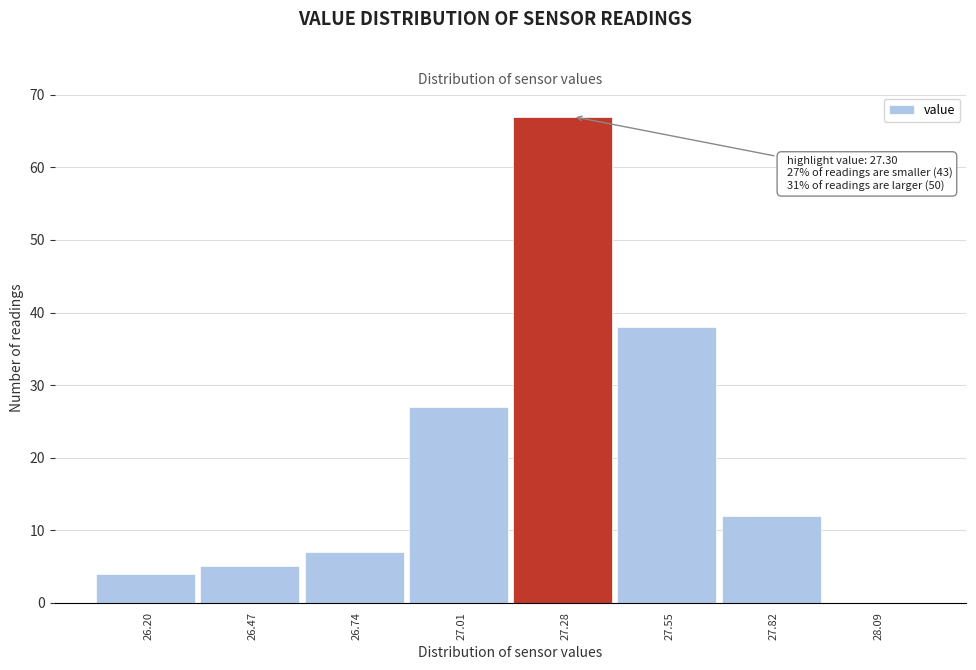

Reading left to right, list all the values displayed in this chart.

26.20=4	26.47=5	26.74=7	27.01=27	27.28=67	27.55=38	27.82=12	28.09=0